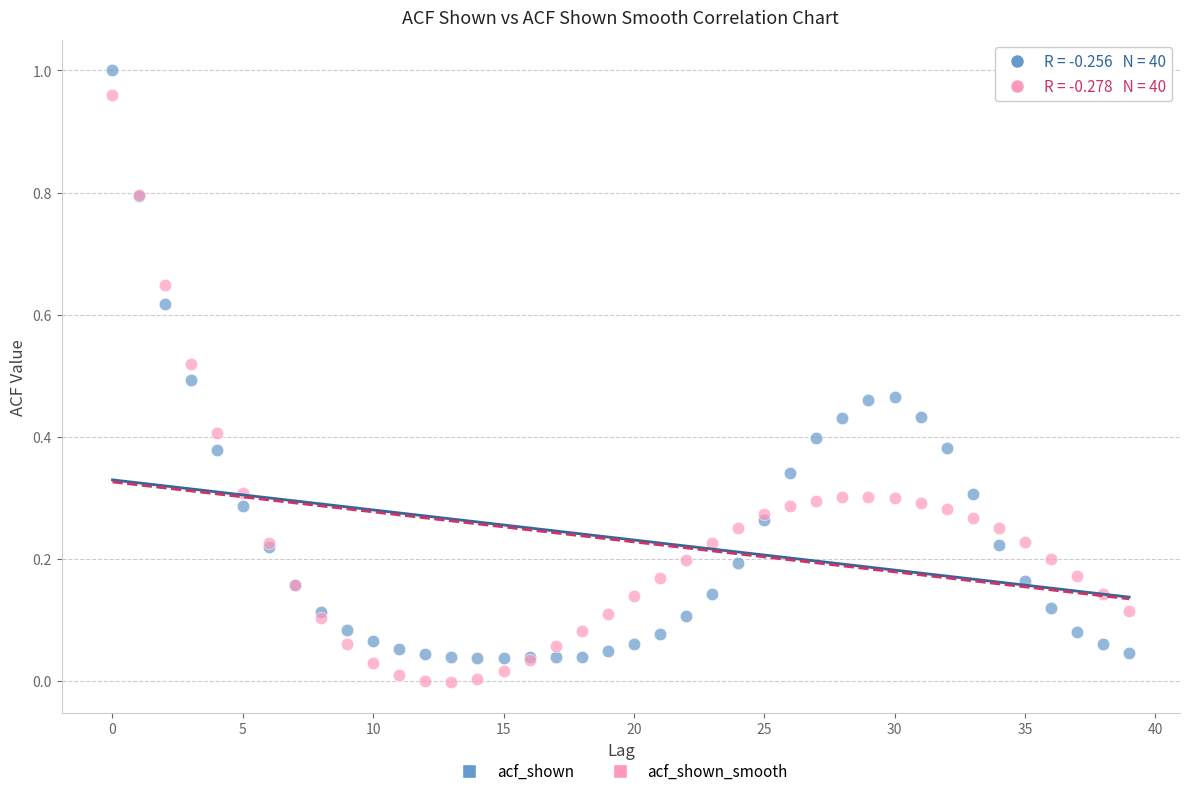

Which series contains the lowest Y value?

acf_shown_smooth